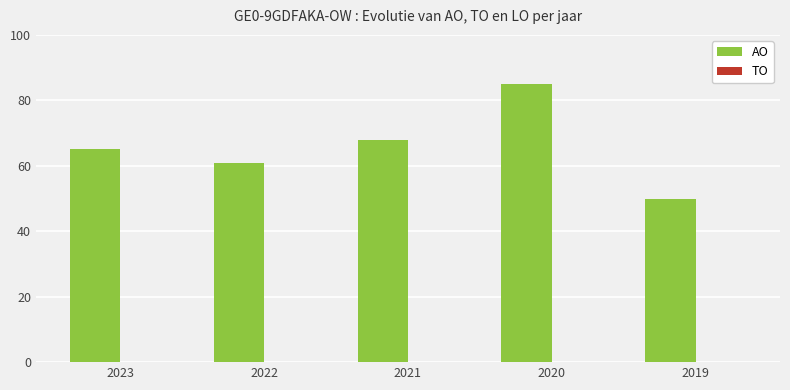

Reading left to right, what are all the values shown in this chart?

2023=65	2022=61	2021=68	2020=85	2019=50